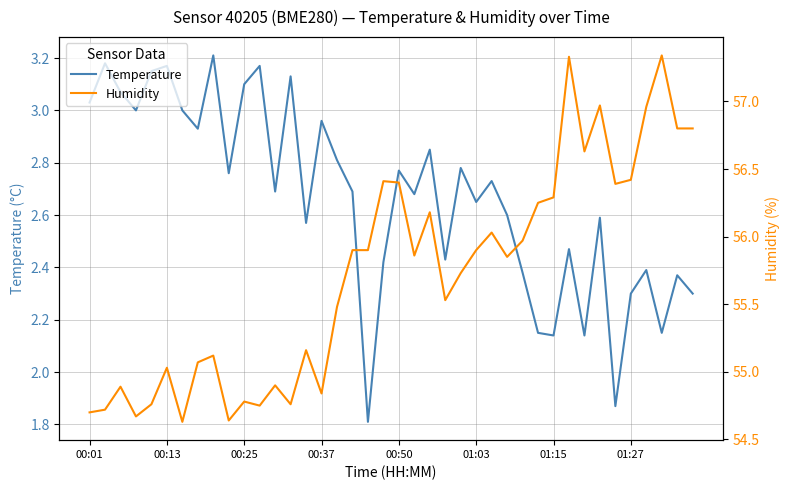

True or false: Temperature has a value of 3.0 at 00:01.

True